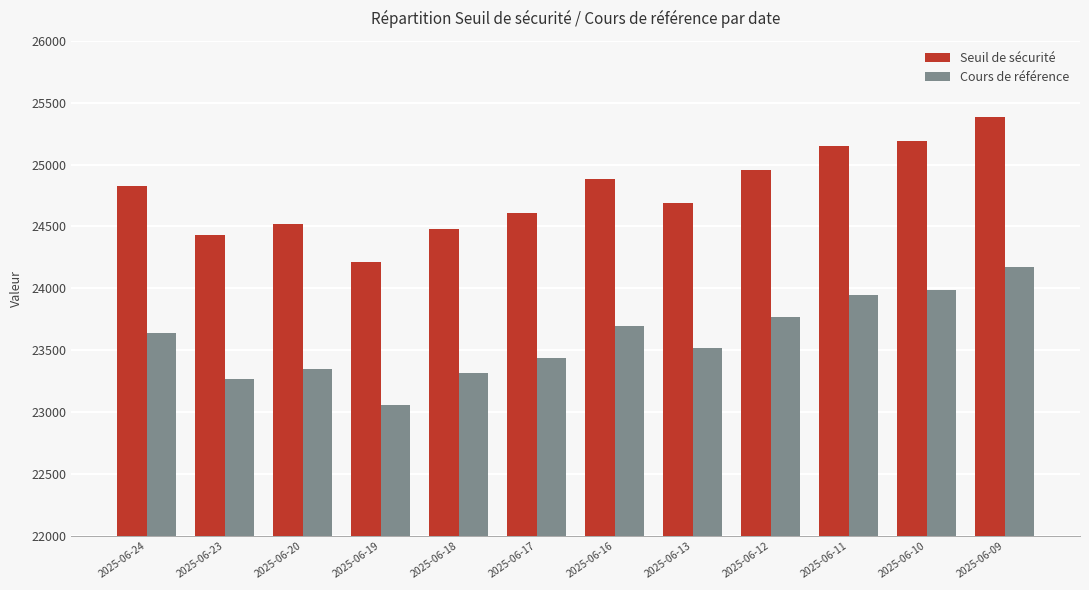

At 2025-06-12, list the series in order from largest to smallest.

Seuil de sécurité, Cours de référence